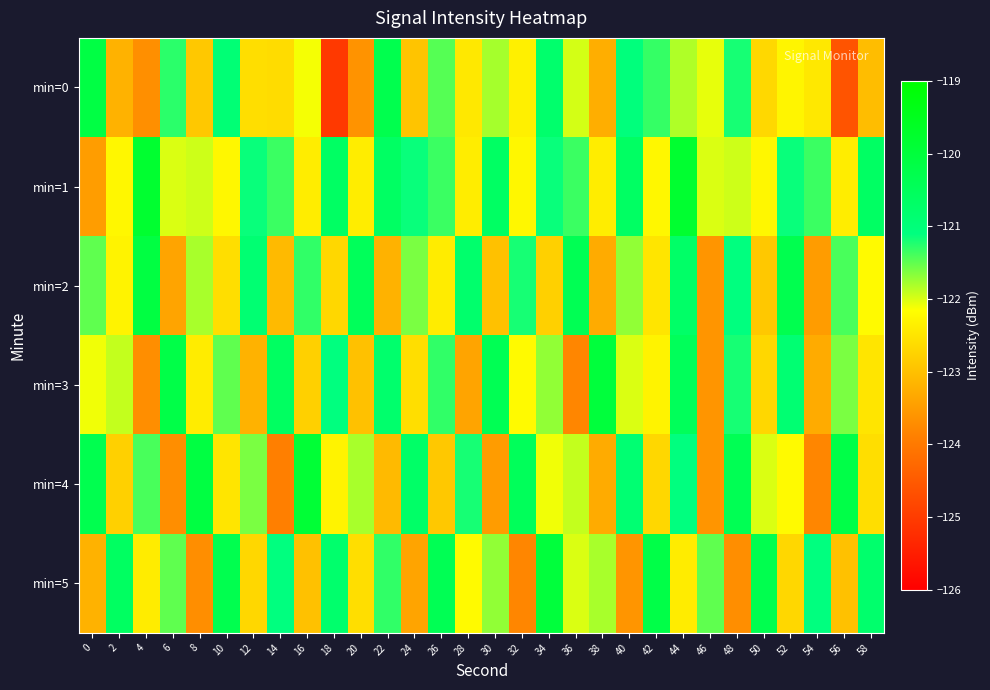

Reading right to left, list all the values displayed in this chart.

min=0: 58=-123.1	56=-124.6	54=-122.5	52=-122.3	50=-122.7	48=-121.2	46=-122.1	44=-121.8	42=-121.3	40=-121.1	38=-123.3	36=-122.0	34=-120.8	32=-122.3	30=-121.8	28=-122.4	26=-121.5	24=-123.0	22=-120.3	20=-123.6	18=-125.0	16=-122.1	14=-122.6	12=-122.6	10=-120.9	8=-122.9	6=-121.3	4=-123.7	2=-123.2	0=-120.1
min=1: 58=-120.6	56=-122.4	54=-121.3	52=-121.1	50=-122.3	48=-122.0	46=-122.0	44=-119.8	42=-122.3	40=-120.6	38=-122.4	36=-121.3	34=-121.1	32=-122.3	30=-120.6	28=-122.4	26=-121.3	24=-121.1	22=-120.6	20=-122.4	18=-120.6	16=-122.4	14=-121.3	12=-121.1	10=-122.3	8=-122.0	6=-122.0	4=-119.8	2=-122.3	0=-123.5
min=2: 58=-122.2	56=-121.4	54=-123.5	52=-120.3	50=-122.9	48=-121.1	46=-123.6	44=-120.7	42=-122.5	40=-121.7	38=-123.3	36=-120.4	34=-122.8	32=-121.2	30=-123.0	28=-120.8	26=-122.4	24=-121.6	22=-123.2	20=-120.5	18=-122.7	16=-121.3	14=-123.1	12=-120.9	10=-122.6	8=-121.8	6=-123.4	4=-120.1	2=-122.3	0=-121.5
min=3: 58=-122.5	56=-121.6	54=-123.3	52=-120.9	50=-122.7	48=-121.2	46=-123.6	44=-120.5	42=-122.3	40=-122.0	38=-120.0	36=-123.8	34=-121.7	32=-122.2	30=-120.4	28=-123.4	26=-121.3	24=-122.6	22=-120.8	20=-123.0	18=-121.1	16=-122.8	14=-120.6	12=-123.2	10=-121.5	8=-122.4	6=-120.2	4=-123.7	2=-121.9	0=-122.1
min=4: 58=-122.6	56=-120.2	54=-123.8	52=-122.2	50=-122.0	48=-120.4	46=-123.6	44=-121.1	42=-122.7	40=-120.9	38=-123.3	36=-121.9	34=-122.1	32=-120.5	30=-123.5	28=-121.2	26=-122.9	24=-120.7	22=-123.1	20=-121.8	18=-122.3	16=-119.9	14=-123.9	12=-121.6	10=-122.5	8=-120.1	6=-123.7	4=-121.4	2=-122.8	0=-120.3
min=5: 58=-120.8	56=-123.0	54=-121.1	52=-122.7	50=-120.3	48=-123.7	46=-121.5	44=-122.4	42=-120.2	40=-123.6	38=-121.8	36=-122.0	34=-120.0	32=-123.8	30=-121.7	28=-122.2	26=-120.4	24=-123.4	22=-121.3	20=-122.6	18=-120.8	16=-123.0	14=-121.1	12=-122.7	10=-120.3	8=-123.7	6=-121.5	4=-122.4	2=-120.6	0=-123.2